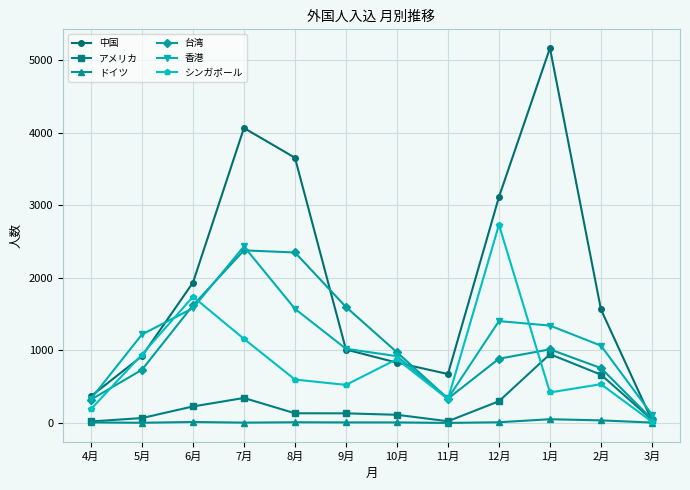

Is the value of 中国 at 12月 greater than the value of シンガポール at 10月?

Yes